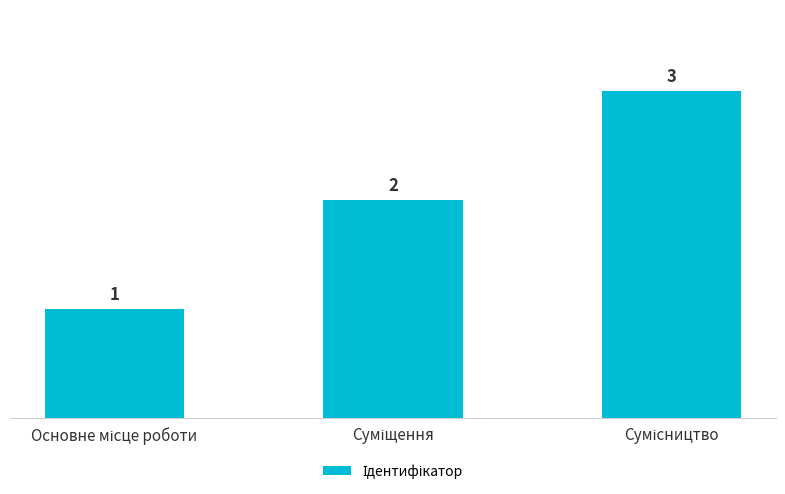

How many data points are less than 2?

1